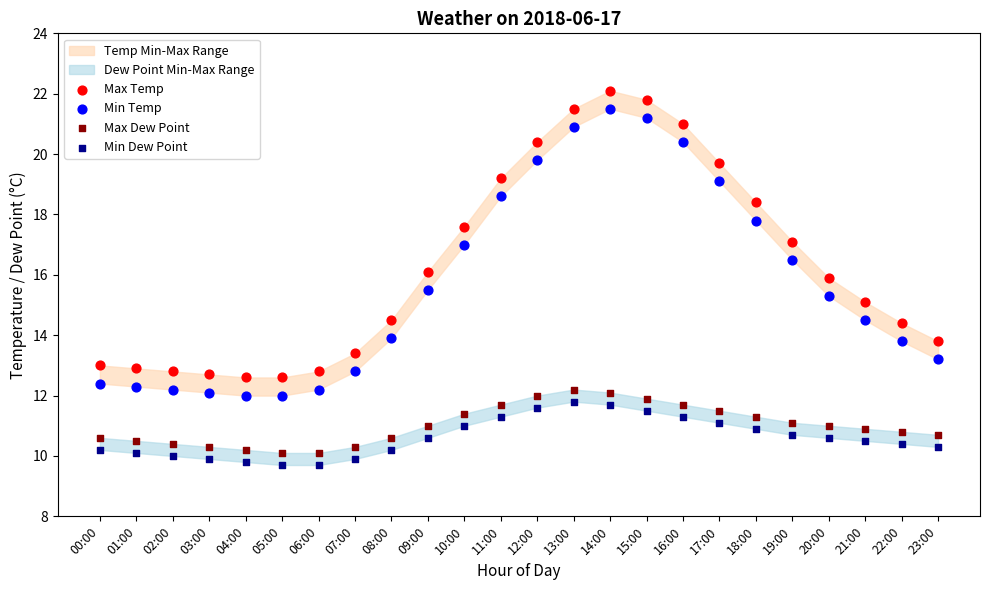

Across all data points, what is the range of Y values (max minus min)?

12.4